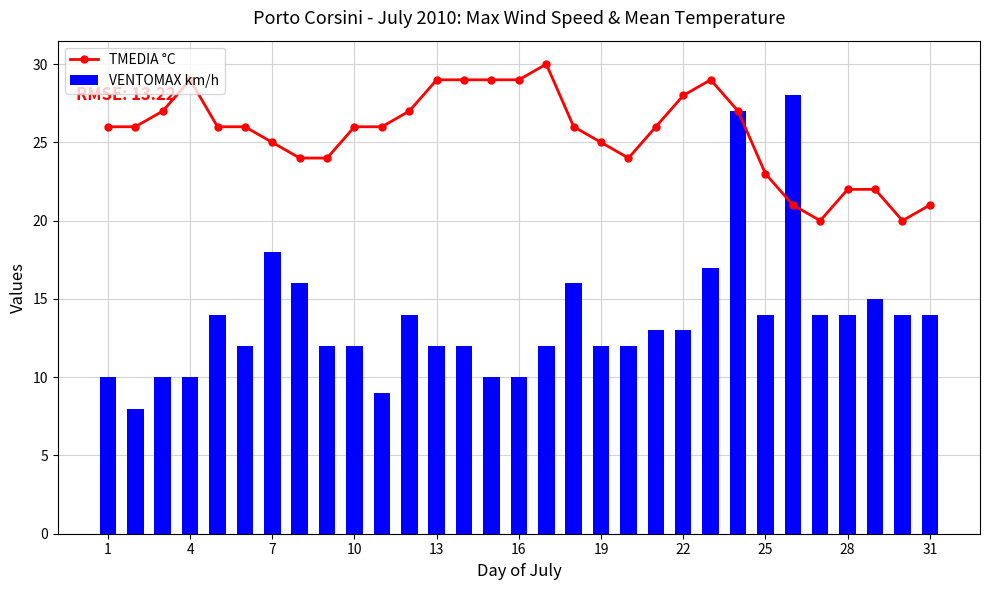

What is the sum of all VENTOMAX km/h values?

424